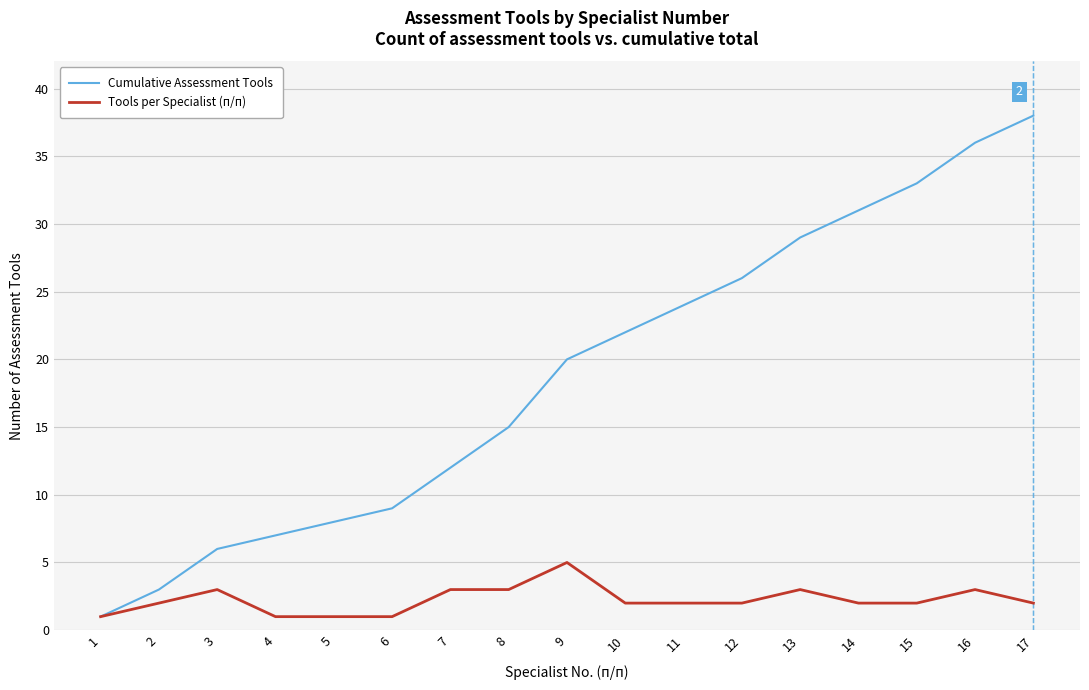

What is the minimum value shown in the chart?

1